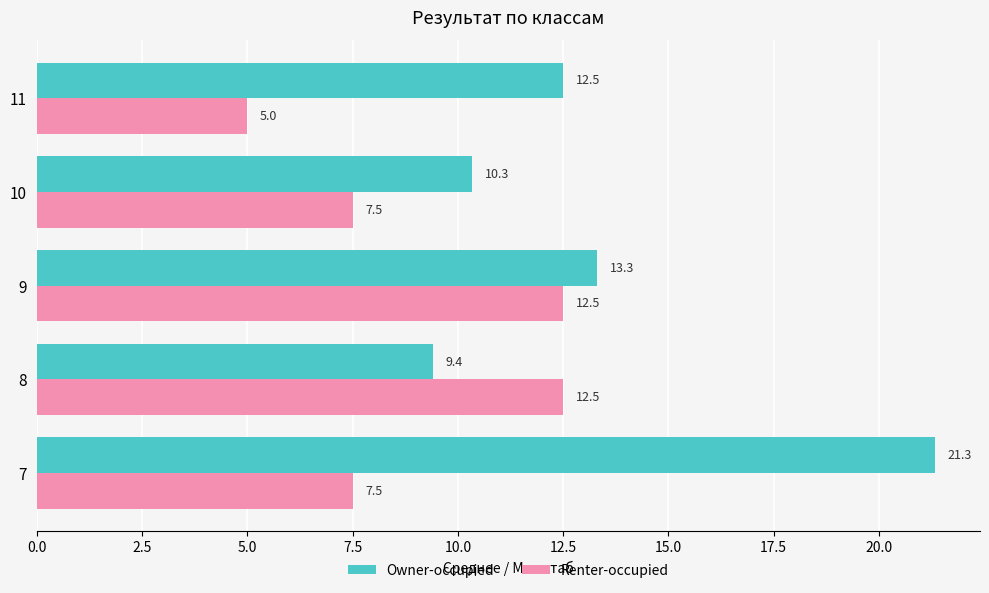

What is the difference between the maximum and minimum values in the Owner-occupied series?

11.9